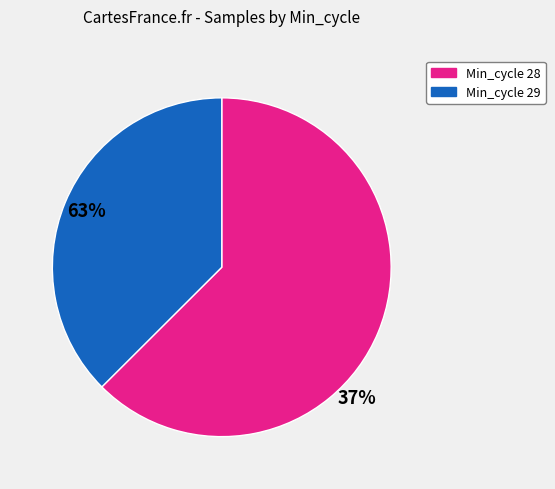

Is there a majority slice in this chart?

Yes